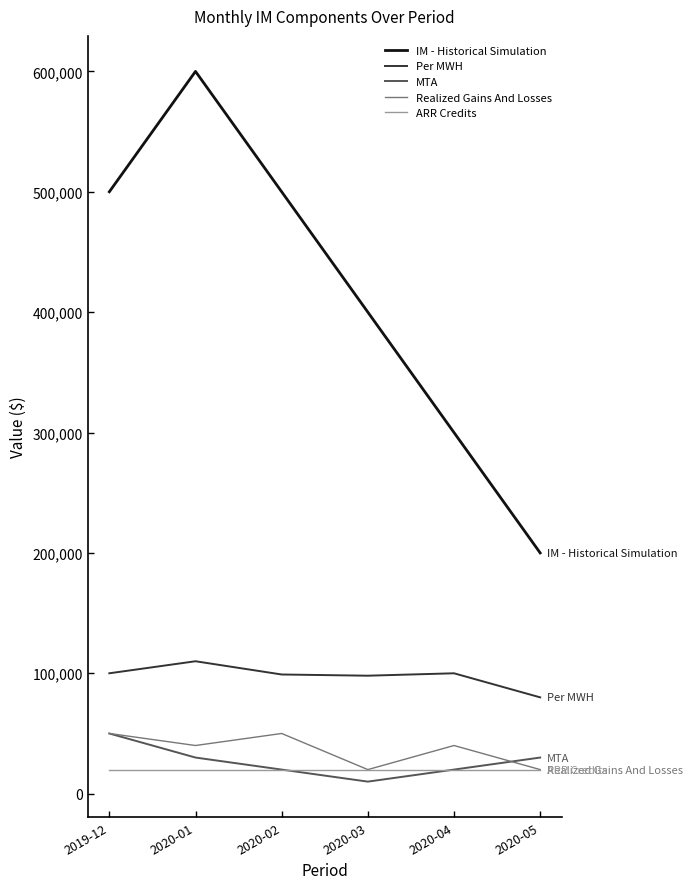

The value of MTA at 2020-04 is 20000. True or false?

True